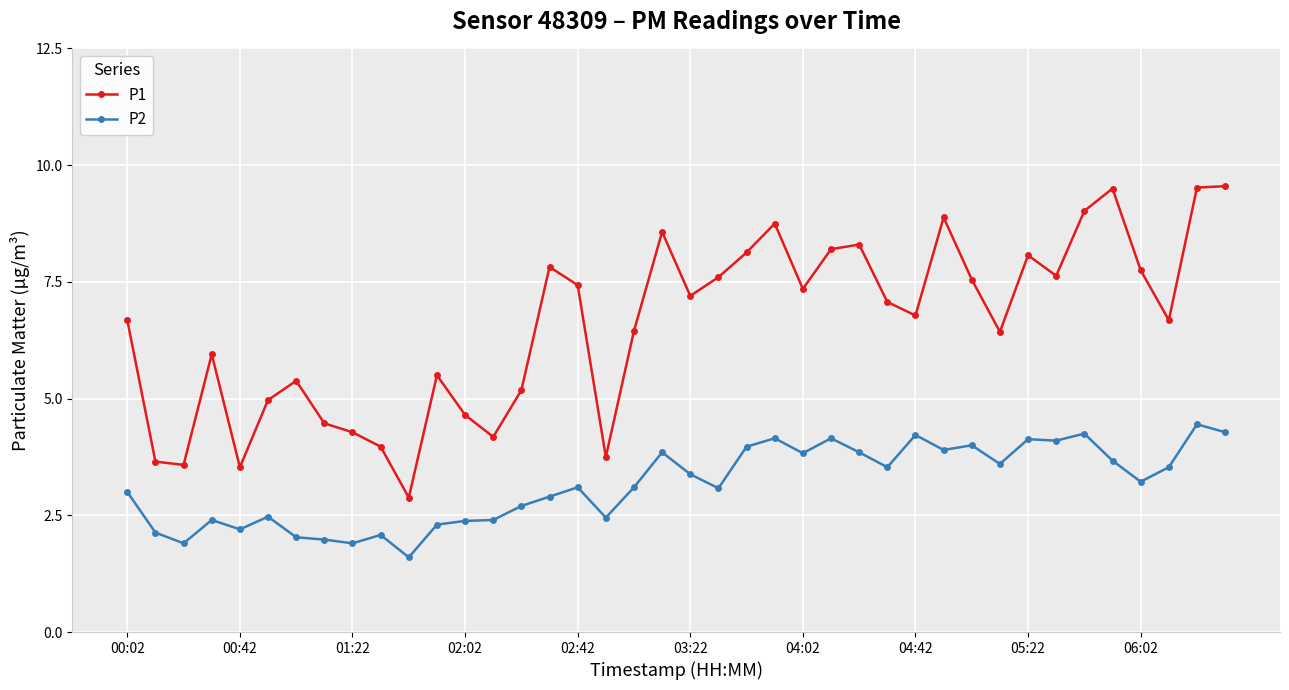

What is the smallest value displayed?

1.6